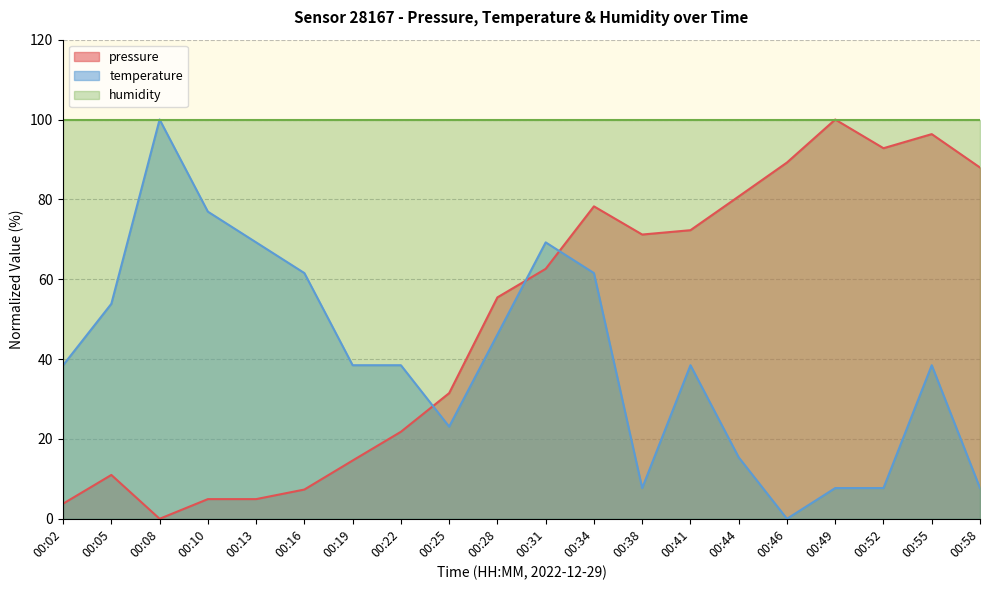

At which category is the sum across all series the highest?

00:34